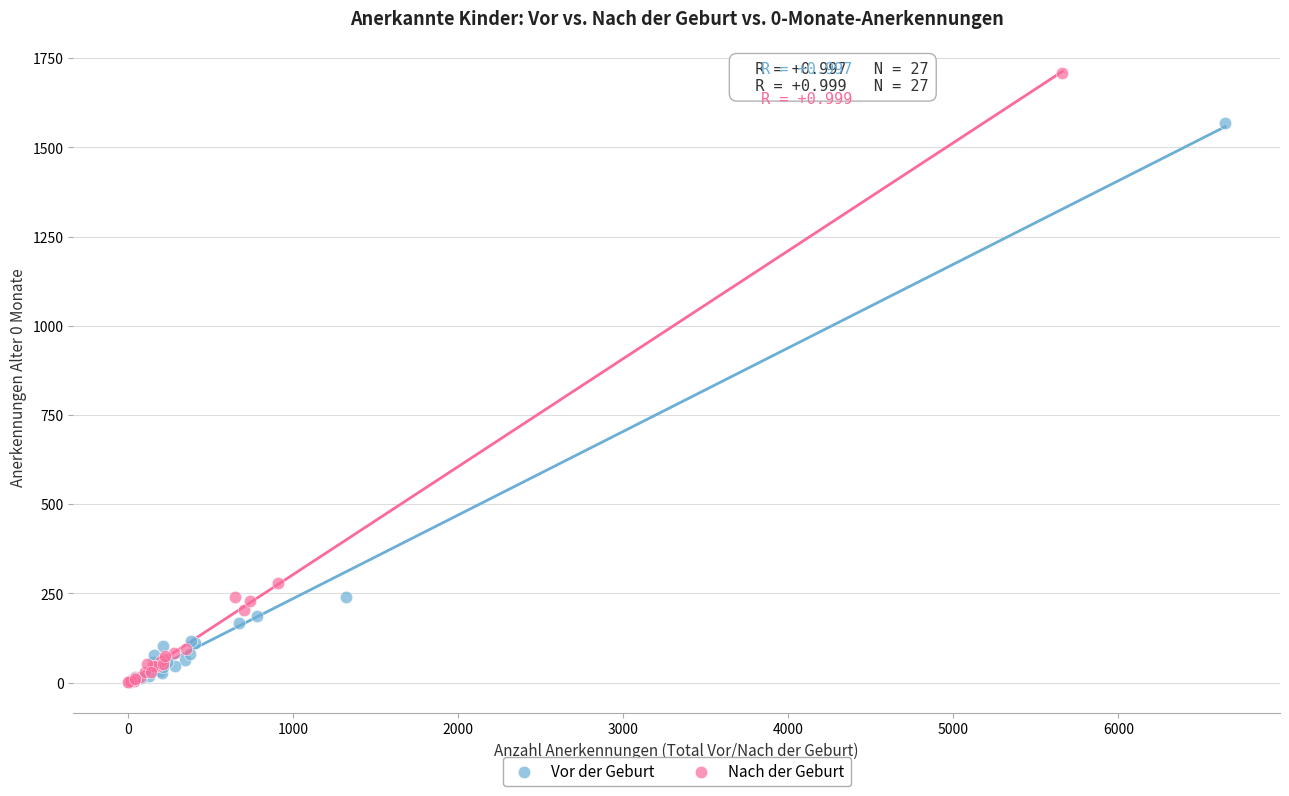

Which series has the largest Y range (max minus min)?

Nach der Geburt